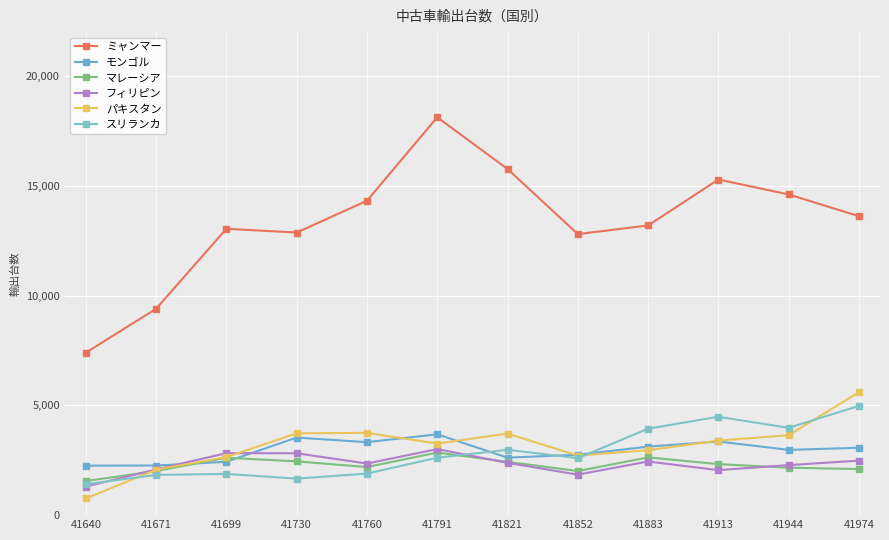

At which label does ミャンマー first exceed 13616?

41760